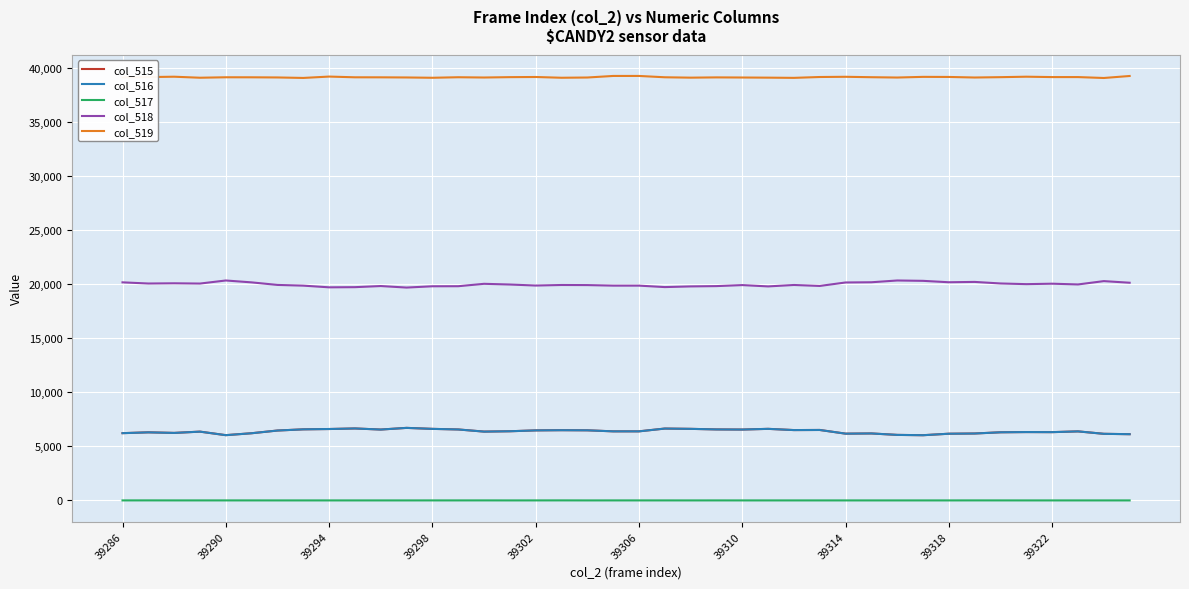

What is the minimum value for col_518?

19693